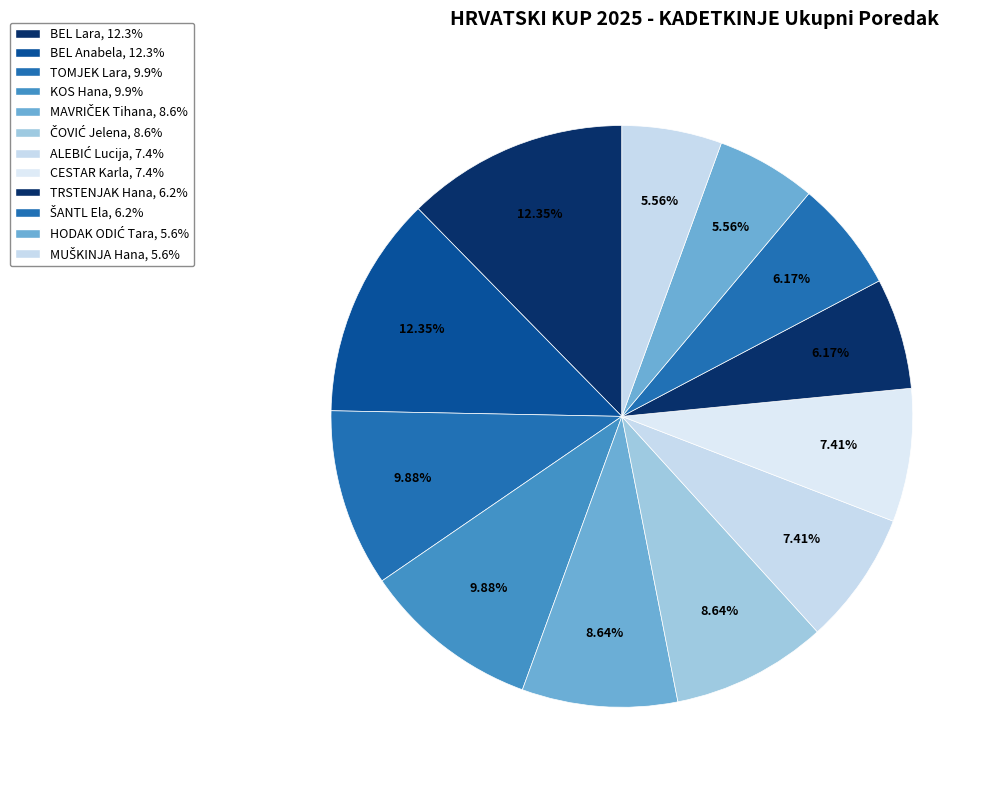

The MUŠKINJA Hana slice represents 1% of the pie. True or false?

False